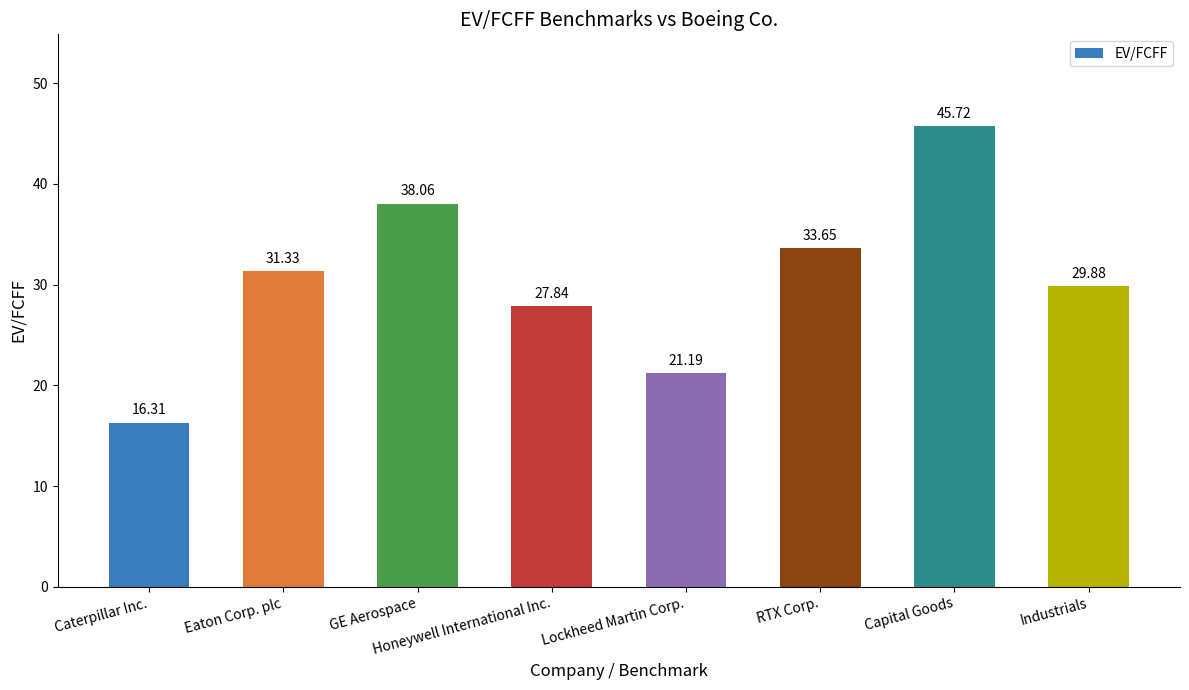

List the labels in order of value, largest first.

Capital Goods, GE Aerospace, RTX Corp., Eaton Corp. plc, Industrials, Honeywell International Inc., Lockheed Martin Corp., Caterpillar Inc.